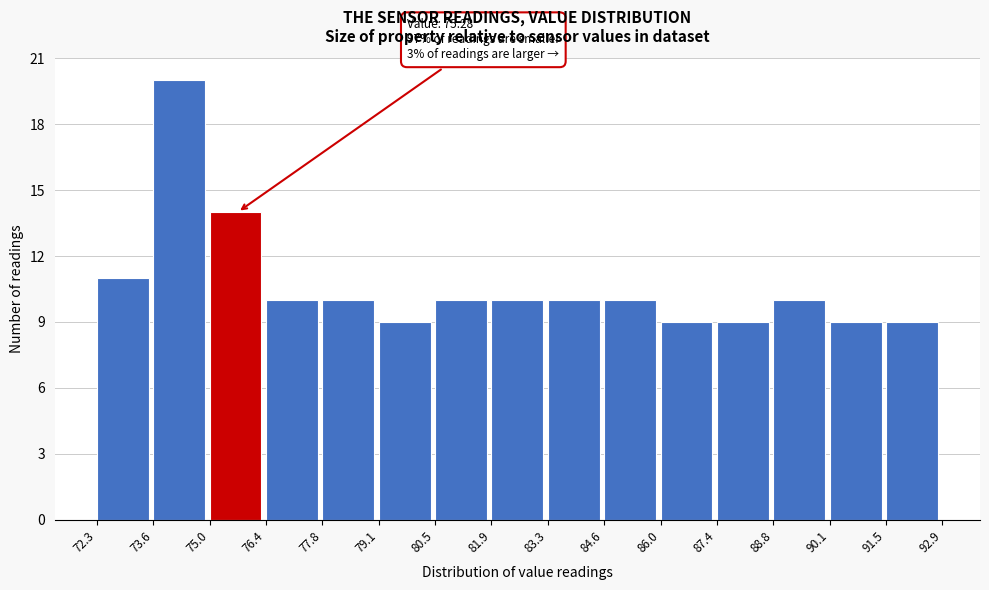

Which range on the x-axis has the tallest bar?

73.6 to 75.0